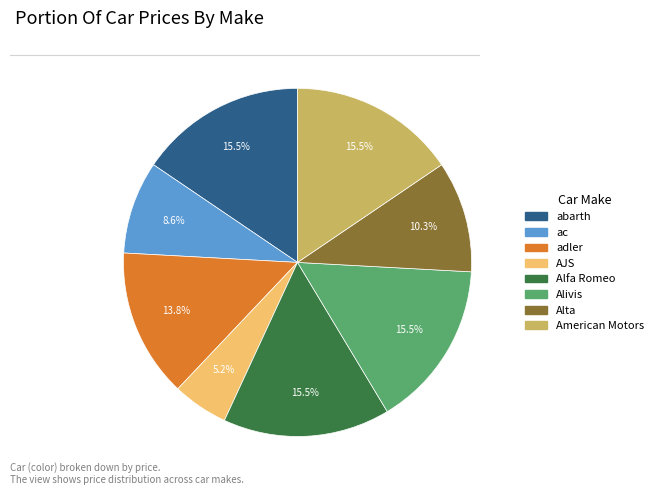

Is the sum of Alfa Romeo and adler greater than half?

No